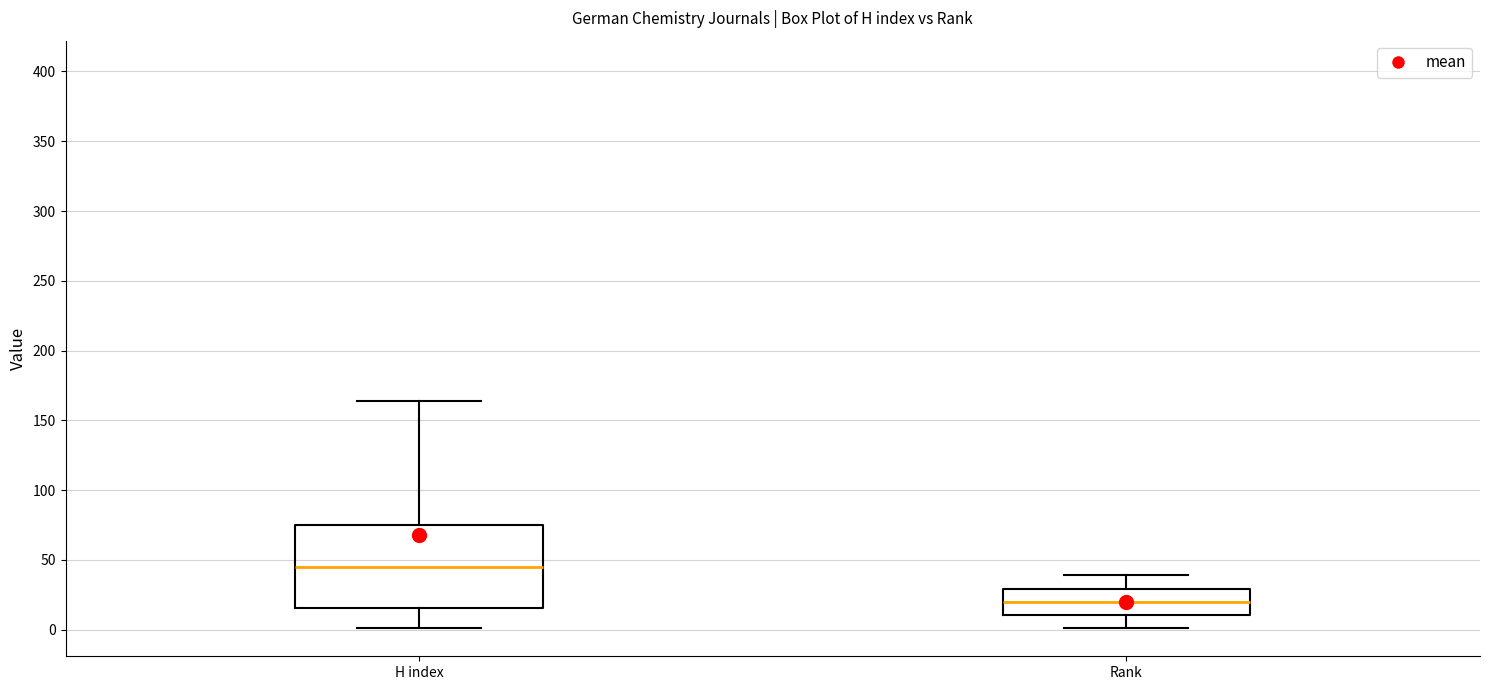

Where does the median line of the box for H index sit on the y-axis? The values are not printed on the chart, so give them approximately, as read against the axis.

45